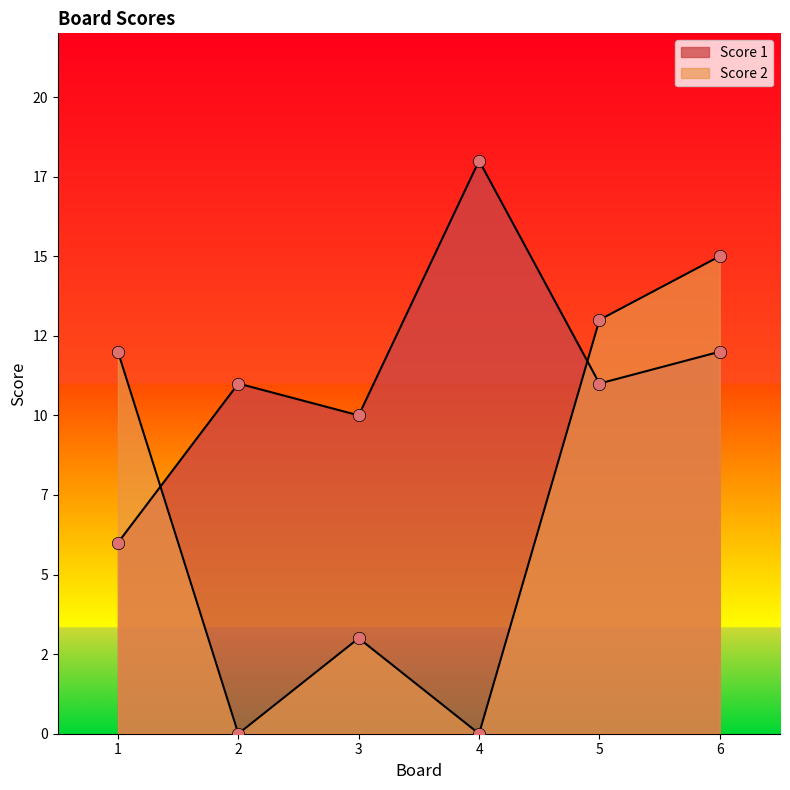

Which series reaches the maximum Y coordinate?

Score 1